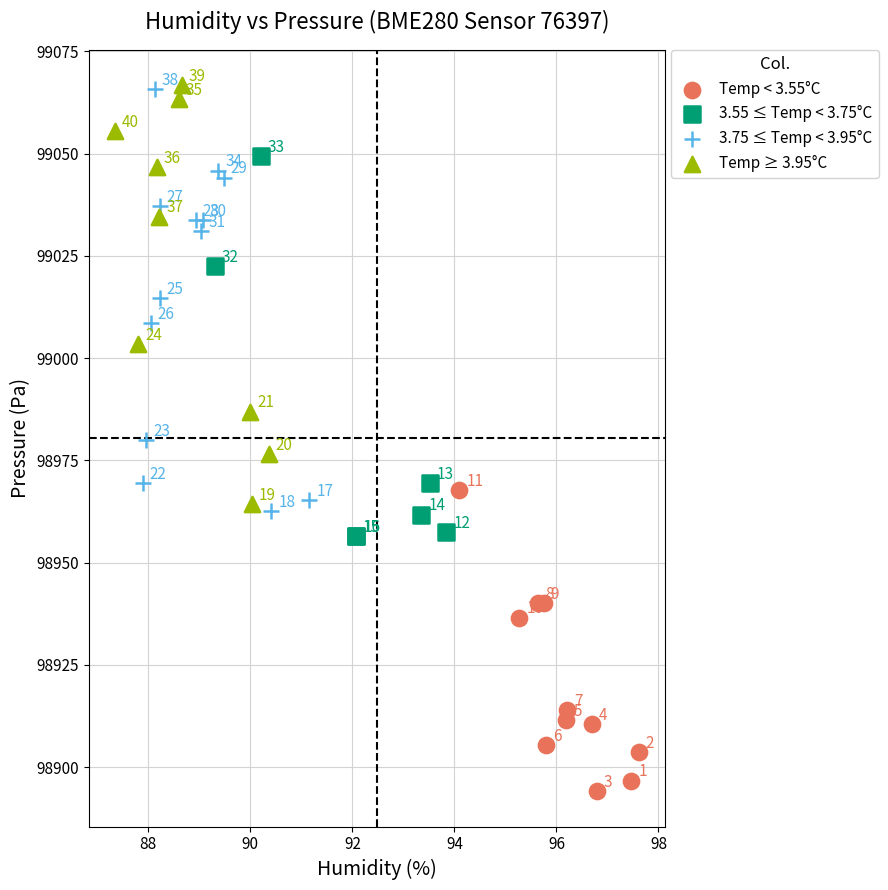

Which series has the largest Y range (max minus min)?

3.75 ≤ Temp < 3.95°C